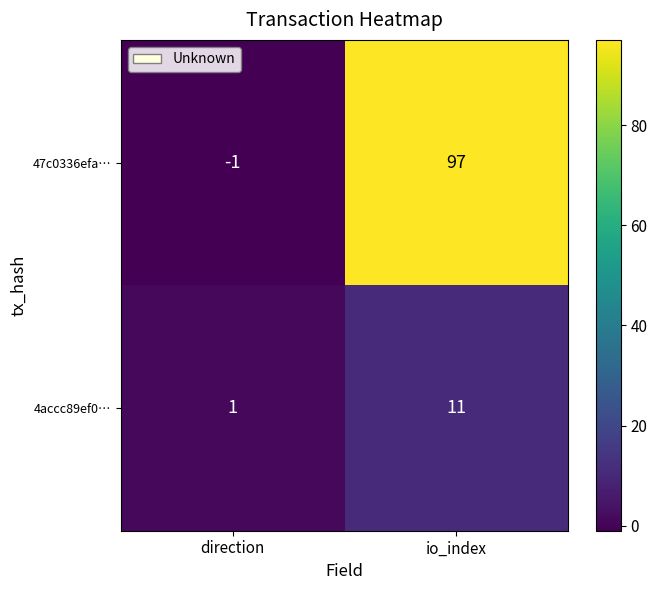

What is the greatest value displayed?

97